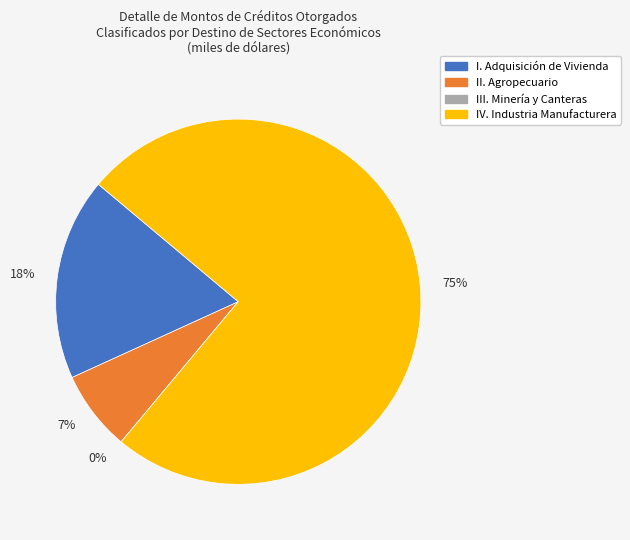

To the nearest percent, what is the average slice percentage?

25%